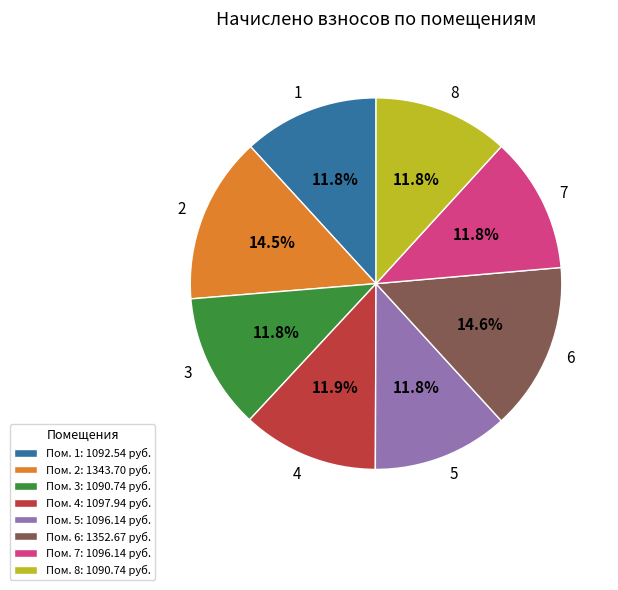

Approximately how many times larger is the value at 8 compared to 5?

1.0